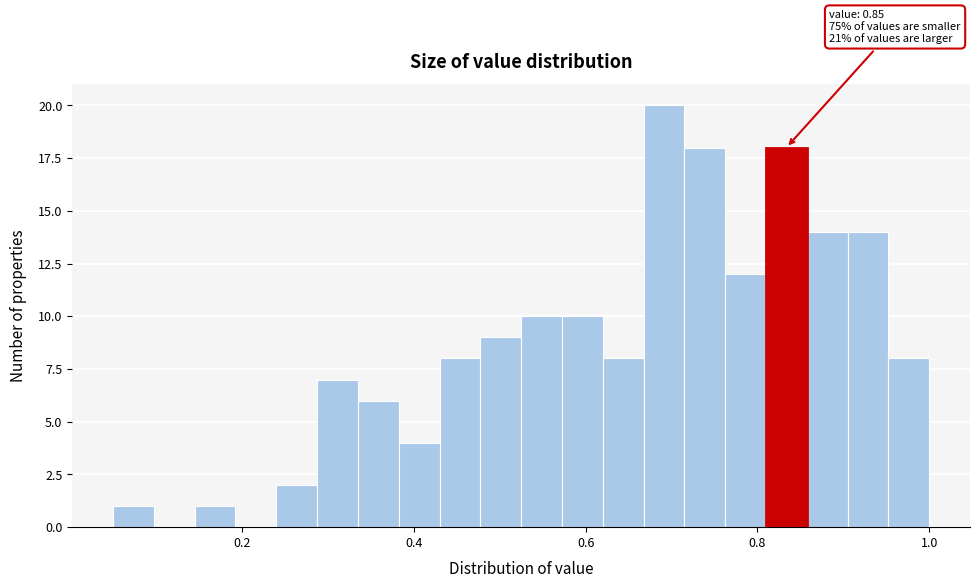

Around what value on the x-axis is the tallest bar? Give the approximate position of its centre, as read against the axis.

0.70